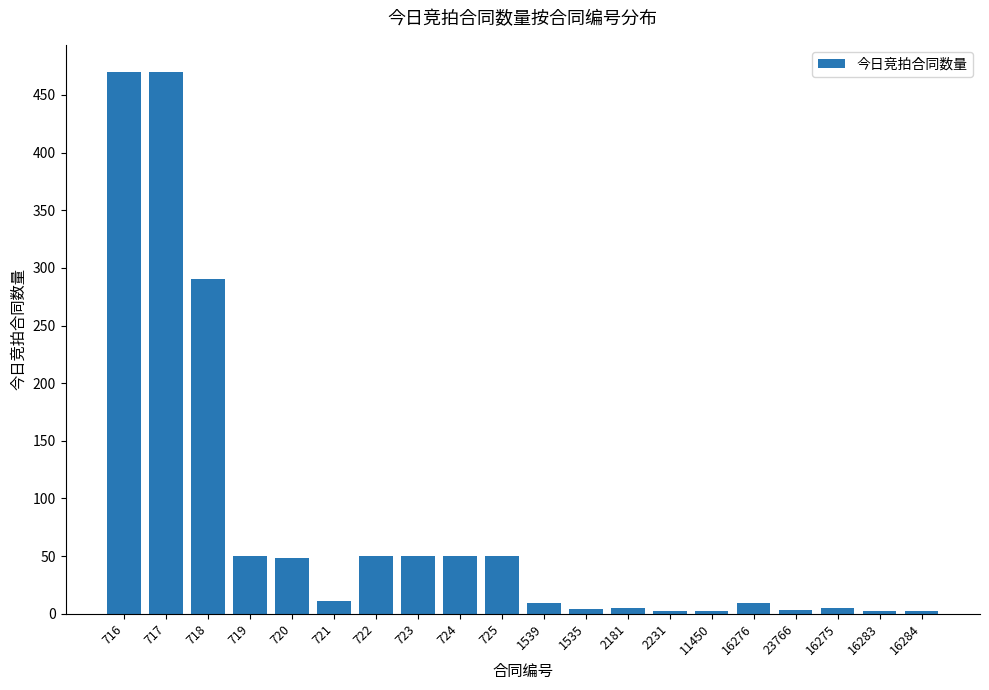

Does the chart contain stacked bars?

No